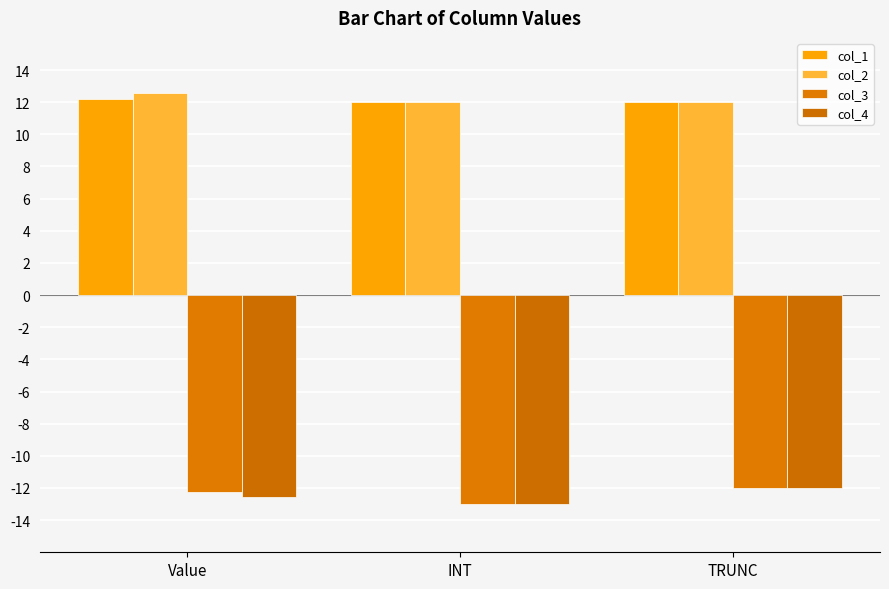

What is the label of the 1st bar from the right?

TRUNC